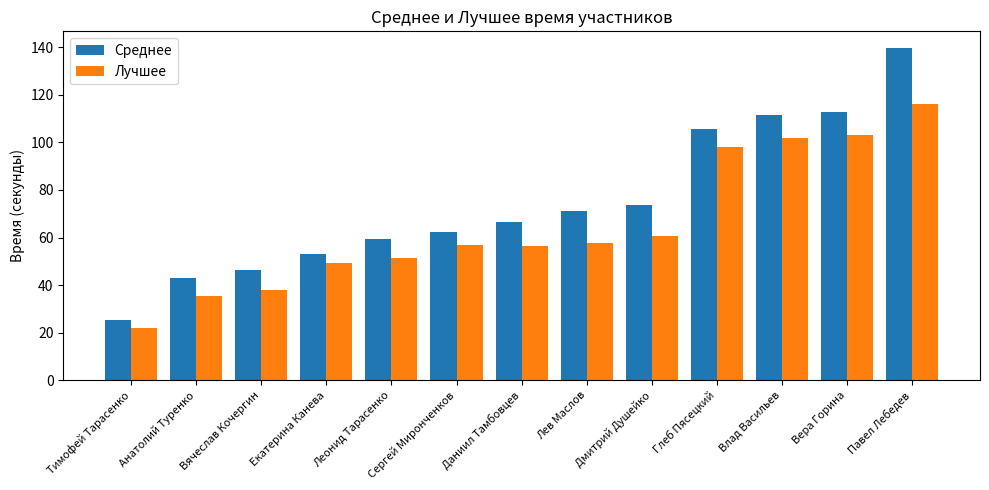

Rank the series by their average value, from lowest to highest.

Лучшее, Среднее